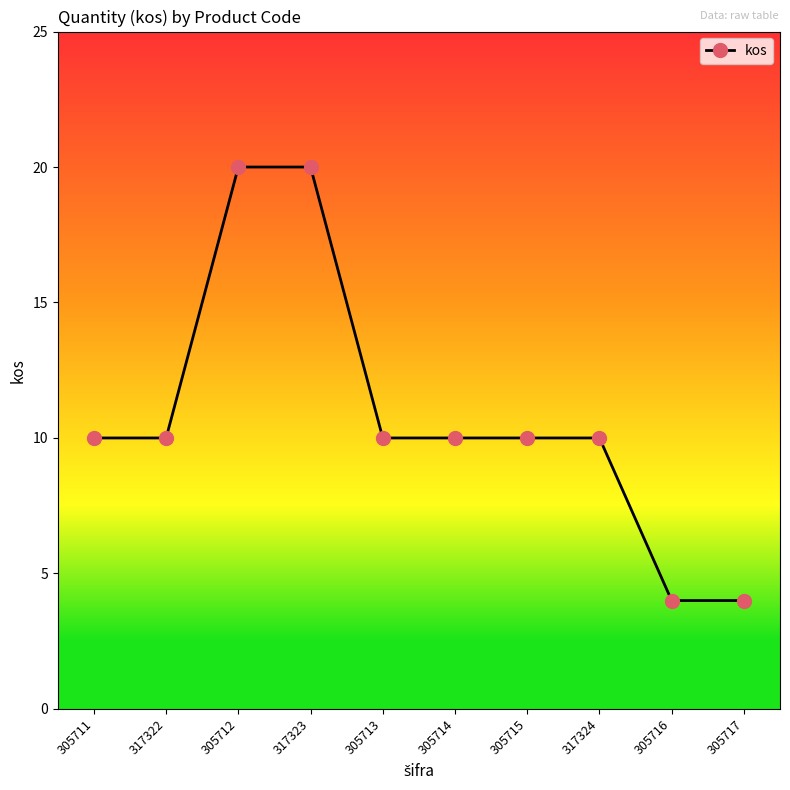

What is the difference between the maximum and minimum values?

16